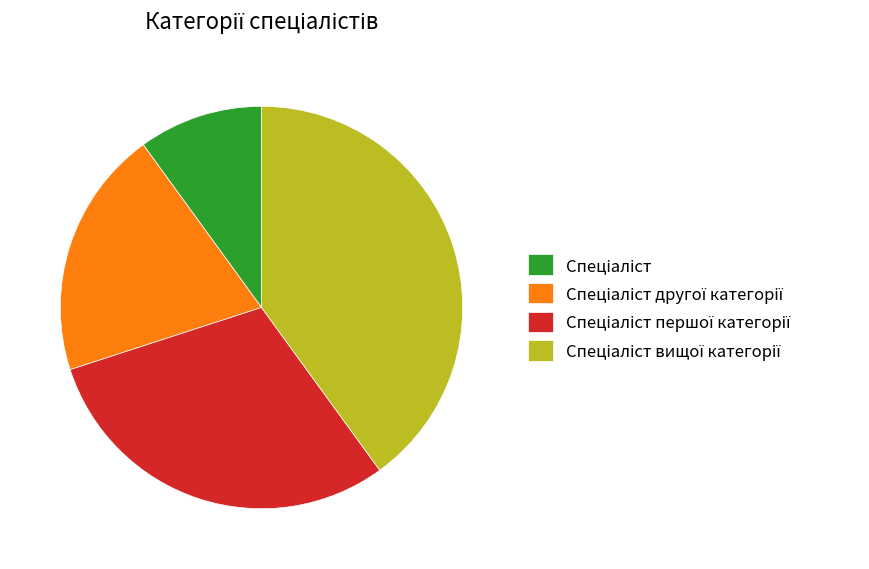

How many segments does this pie chart have?

4